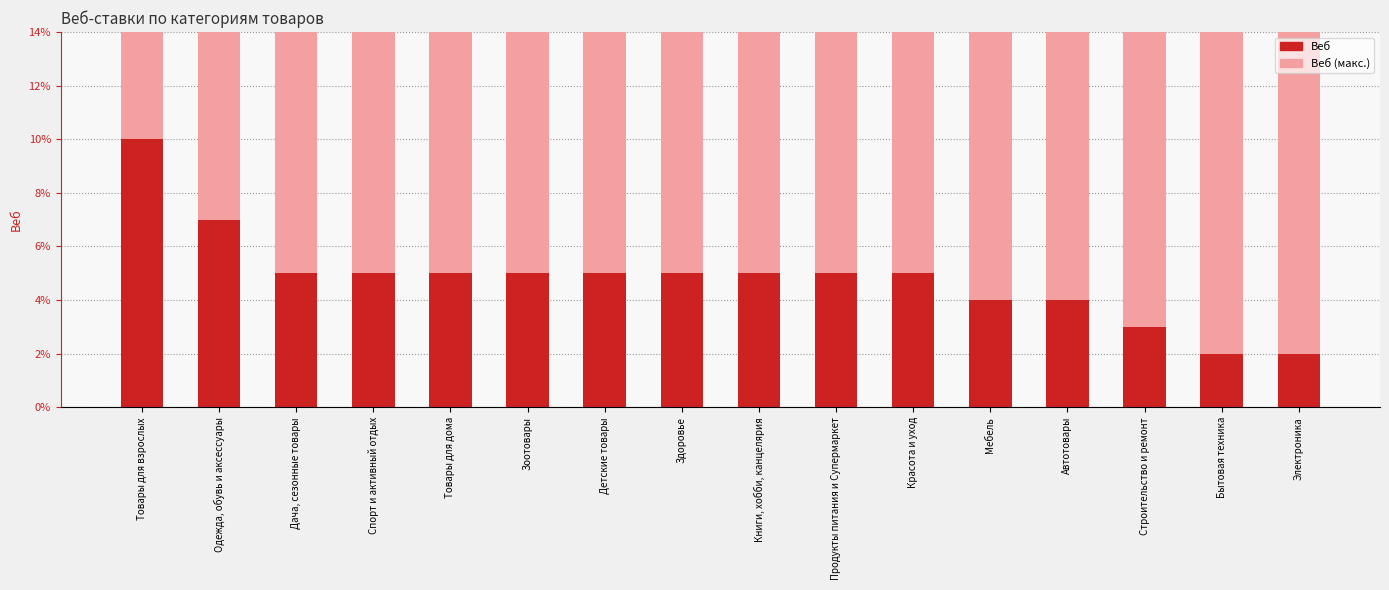

What is the difference between the second highest and minimum values?

0.1